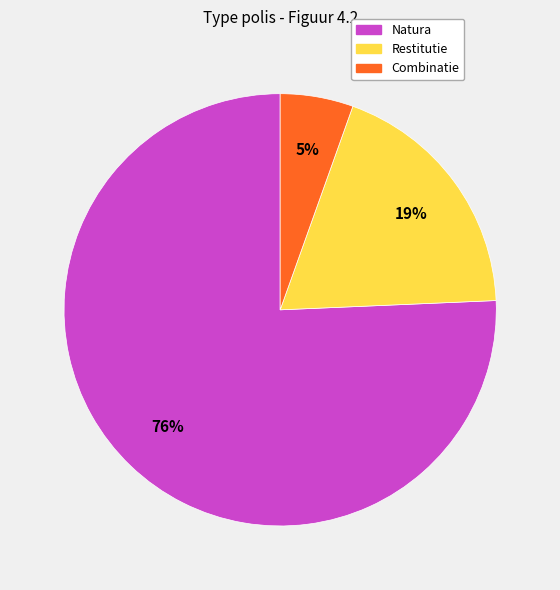

Do Natura and Restitutie together represent more than half of the pie?

Yes